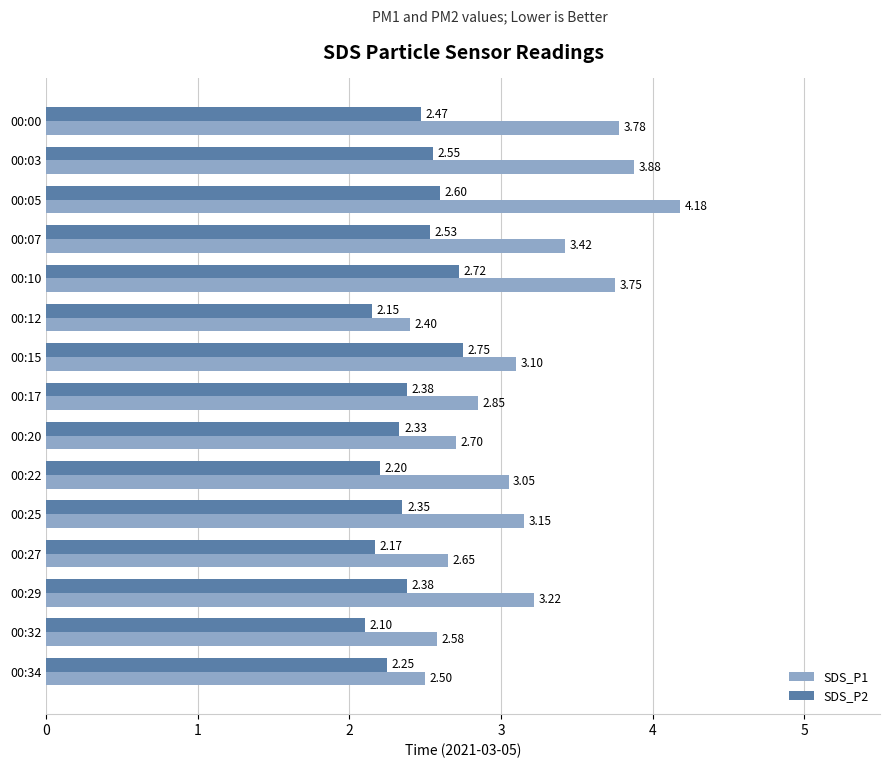

Rank the series at 00:27 from highest to lowest value.

SDS_P1, SDS_P2